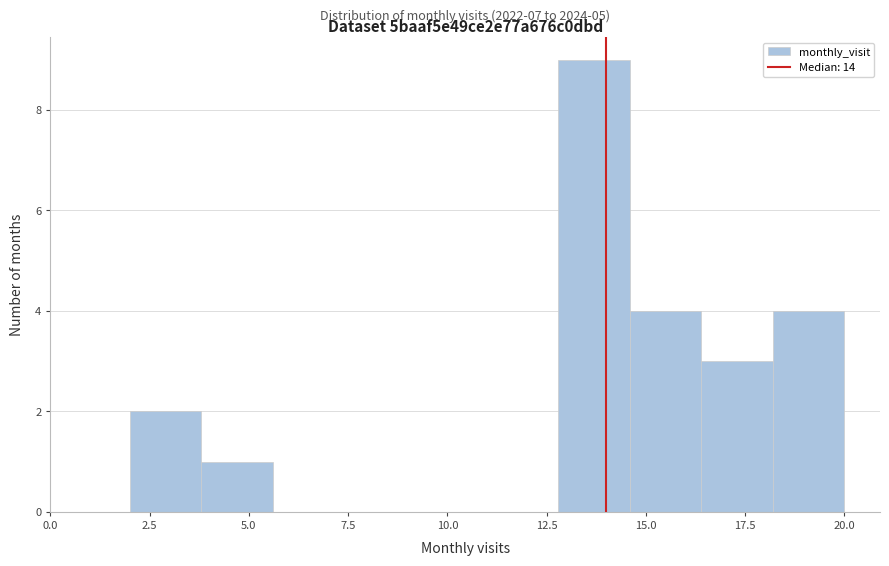

Read against the x-axis, roughly where is the centre of the tallest bar?

13.5